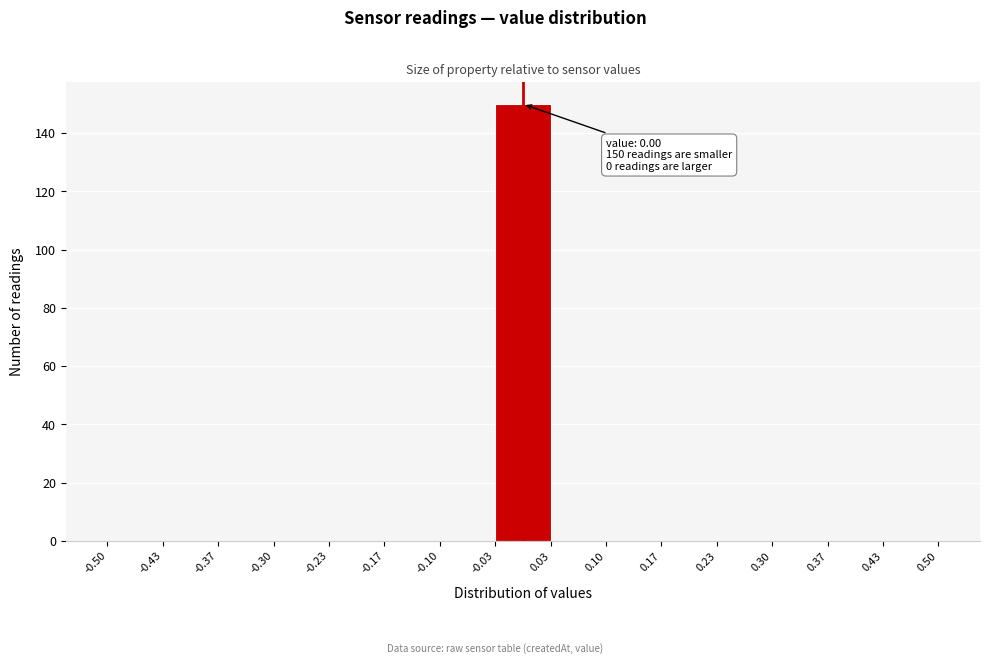

Which range on the x-axis has the tallest bar?

-0.03 to 0.03